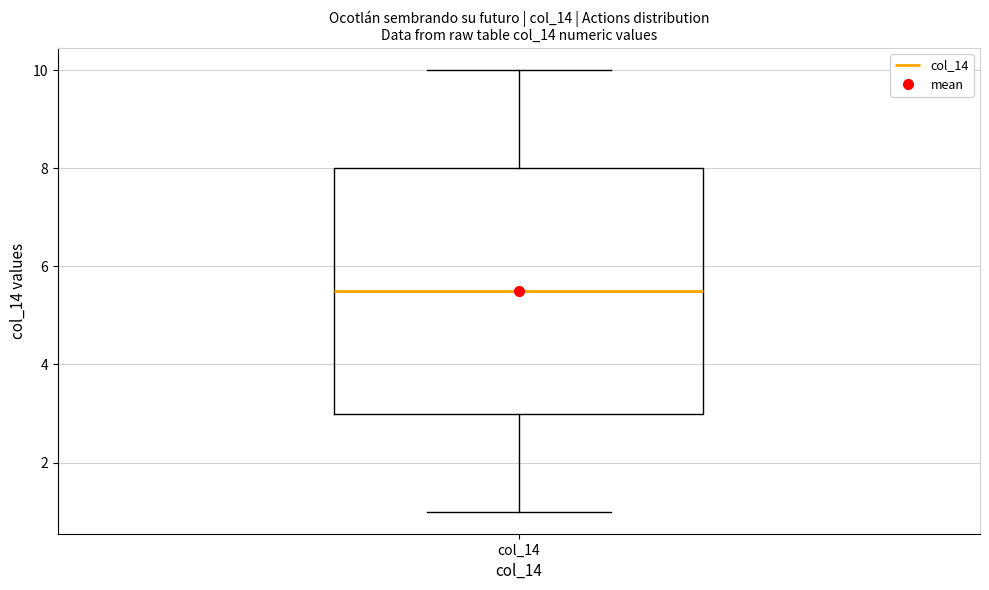

Read this box plot against the y-axis: the position of the median line, the range covered by the box, and the ends of both whiskers. The values are not printed on the chart, so give them approximately, as read against the axis.

median 5.6, box 3.0 to 8.0, whiskers 1.0 to 10.0